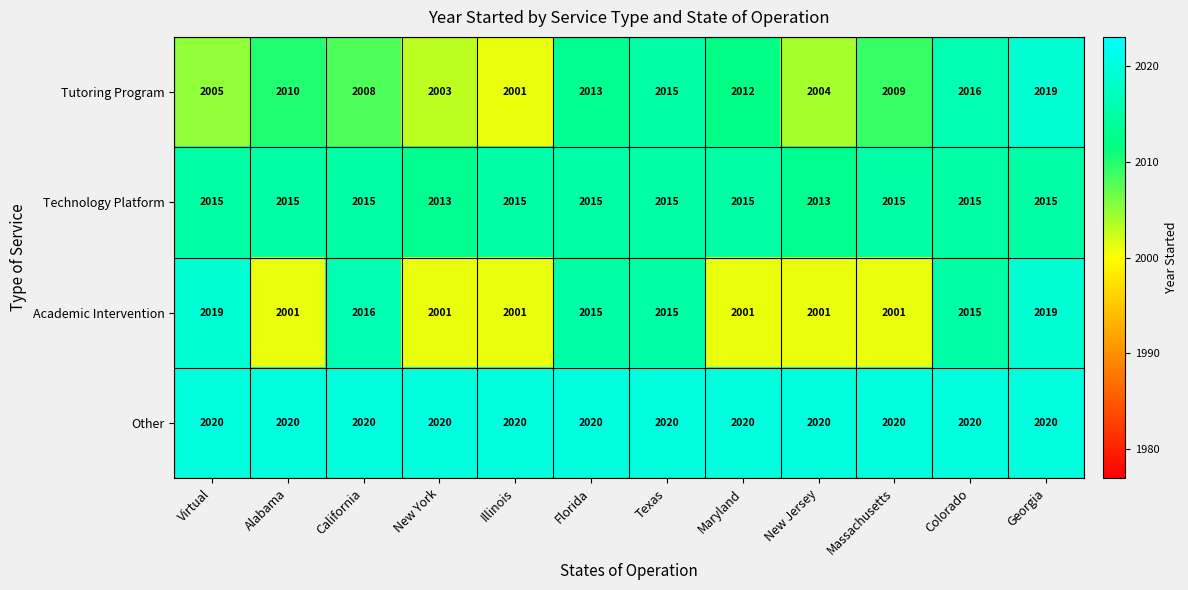

What value does the Other series have at Alabama?

2020